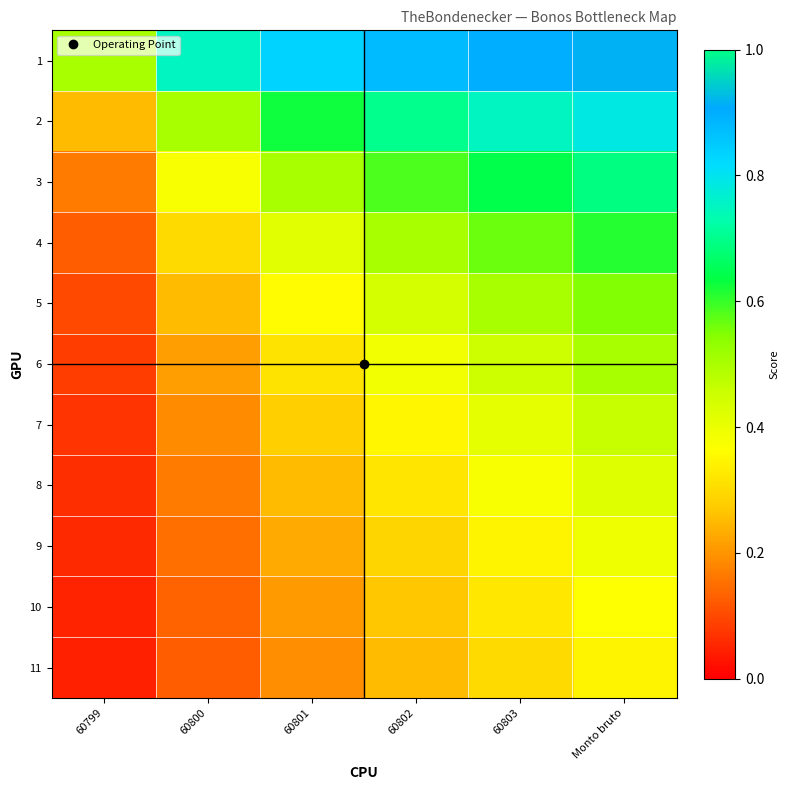

What is the total value across all series at 60803?

5.6